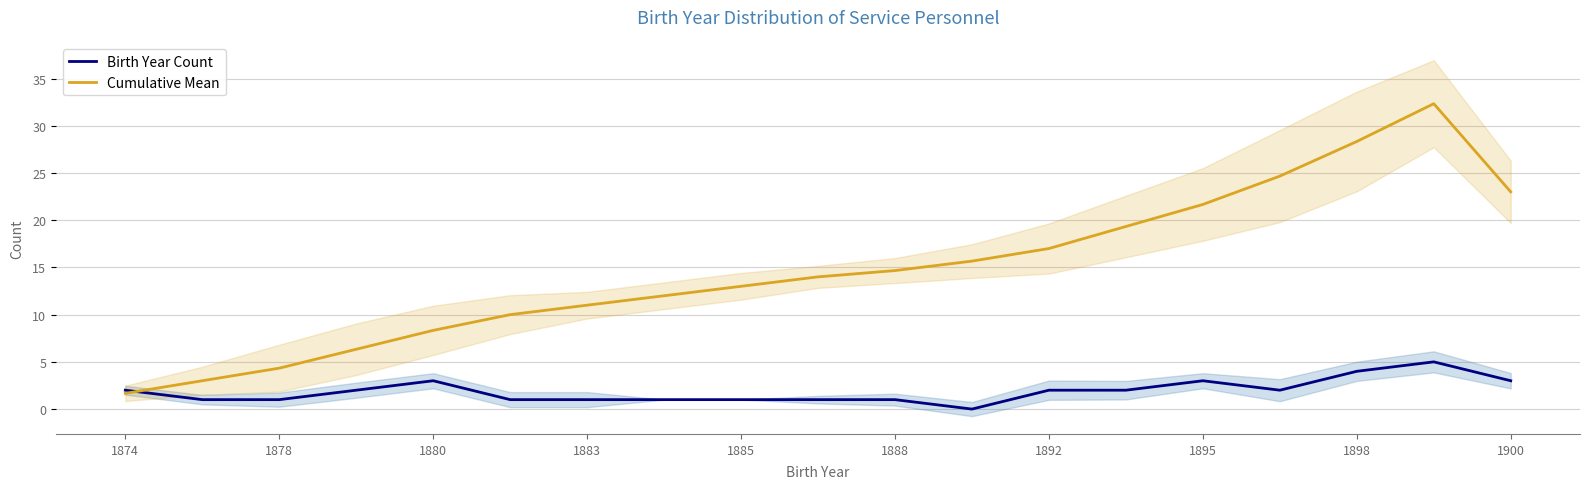

What is the lowest value of the Cumulative Mean series?

1.7